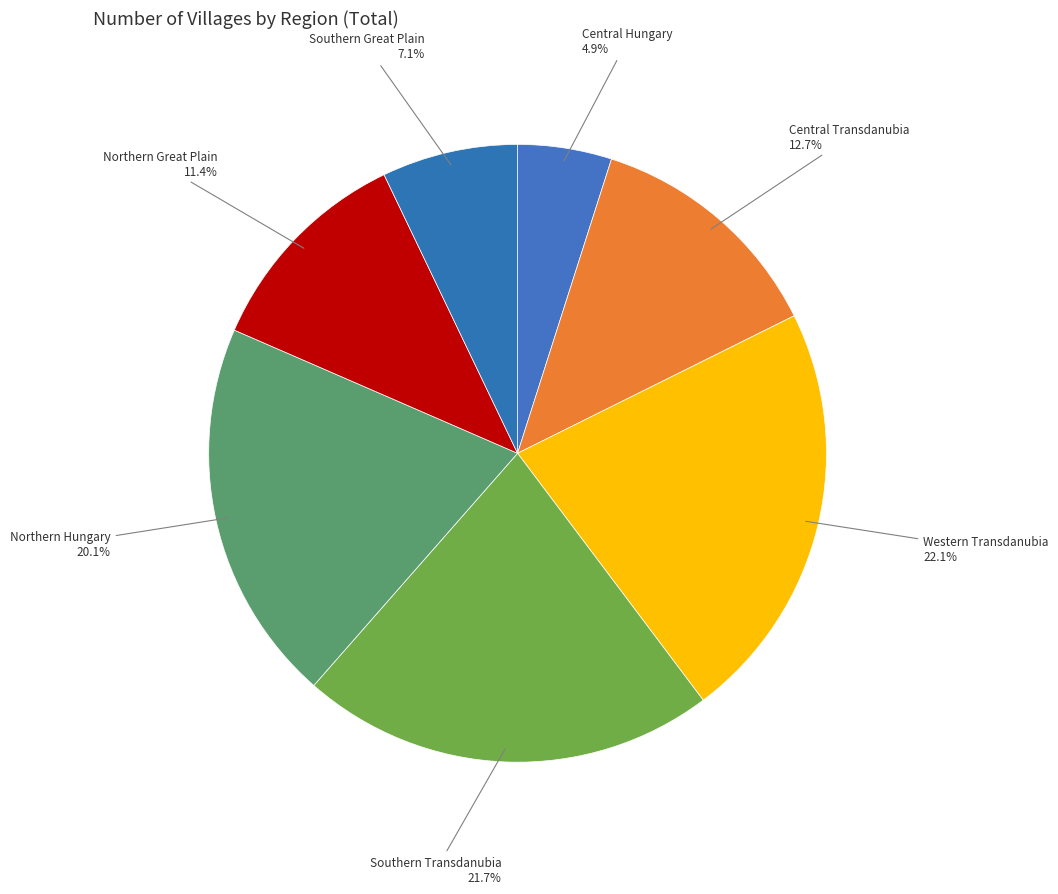

To the nearest percent, what portion does Northern Great Plain represent?

11%